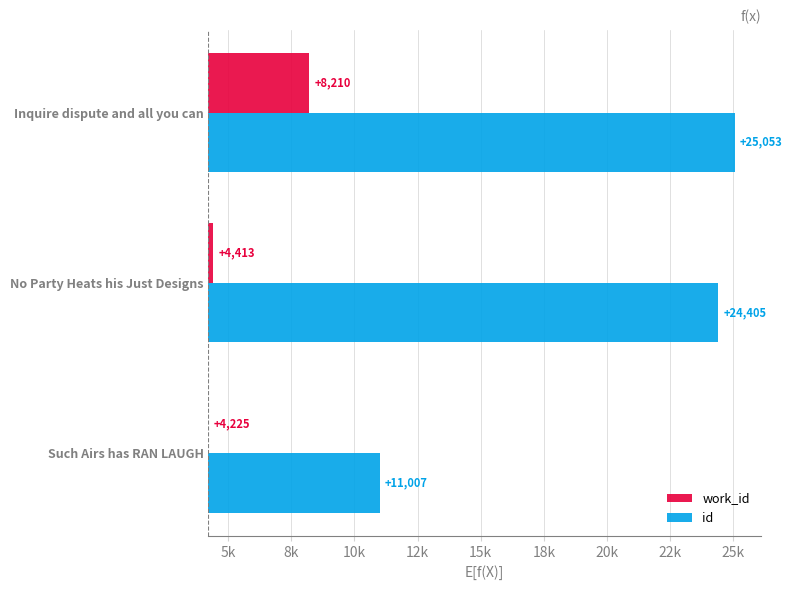

The work_id series shows 1477 at Inquire dispute and all you can. True or false?

False